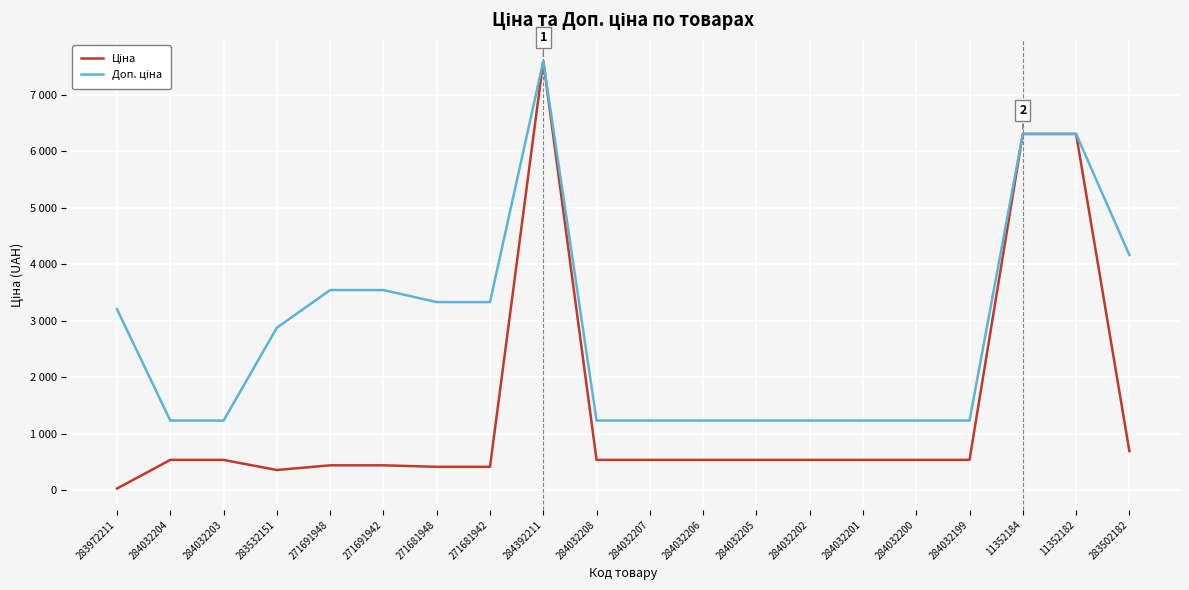

How many interior local peaks does the Доп. ціна series have?

1